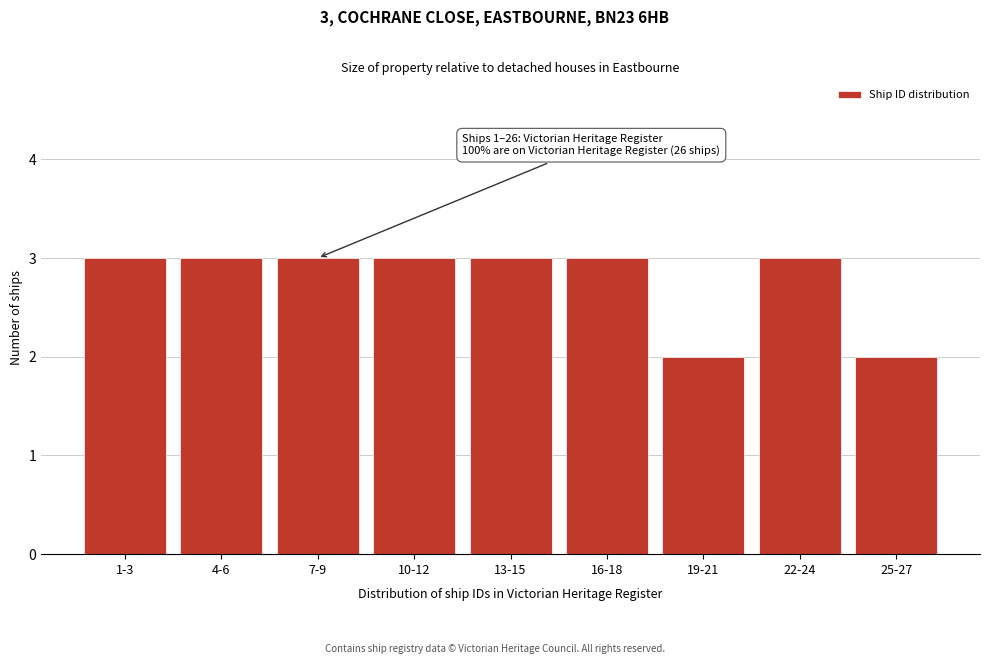

Reading right to left, transcribe all the data shown in this chart.

25-27=2	22-24=3	19-21=2	16-18=3	13-15=3	10-12=3	7-9=3	4-6=3	1-3=3